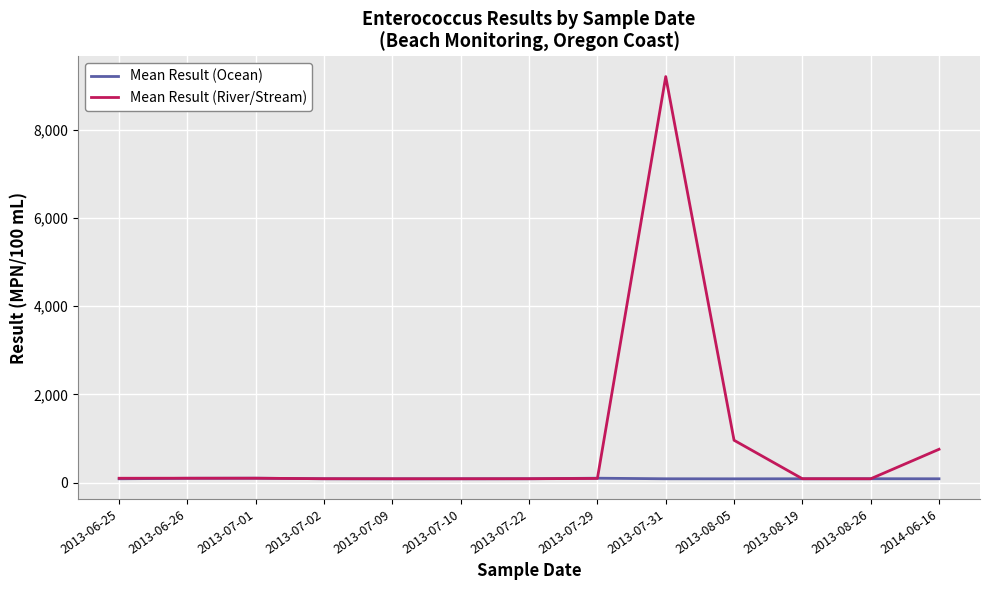

Which series has the largest range (max minus min)?

Mean Result (River/Stream)